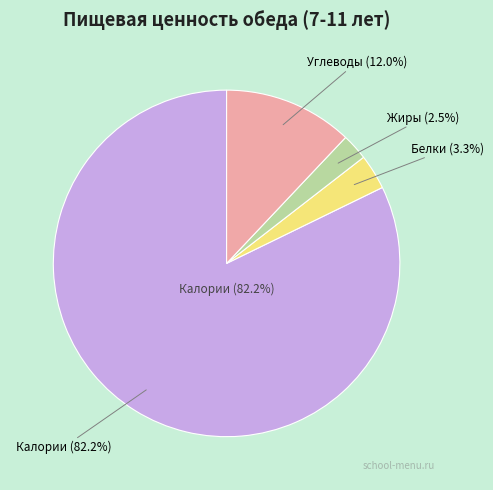

What percentage is the Белки (обед 7-11) slice, to the nearest percent?

3%